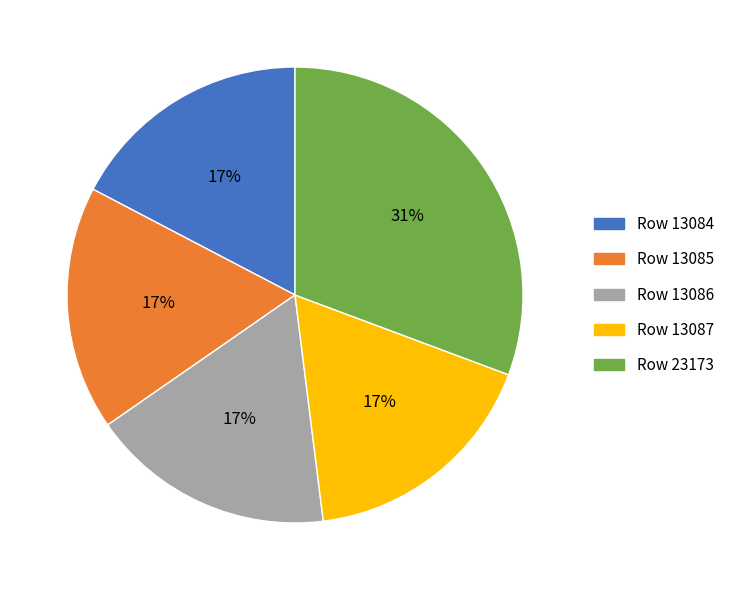

Count the number of slices in the pie.

5